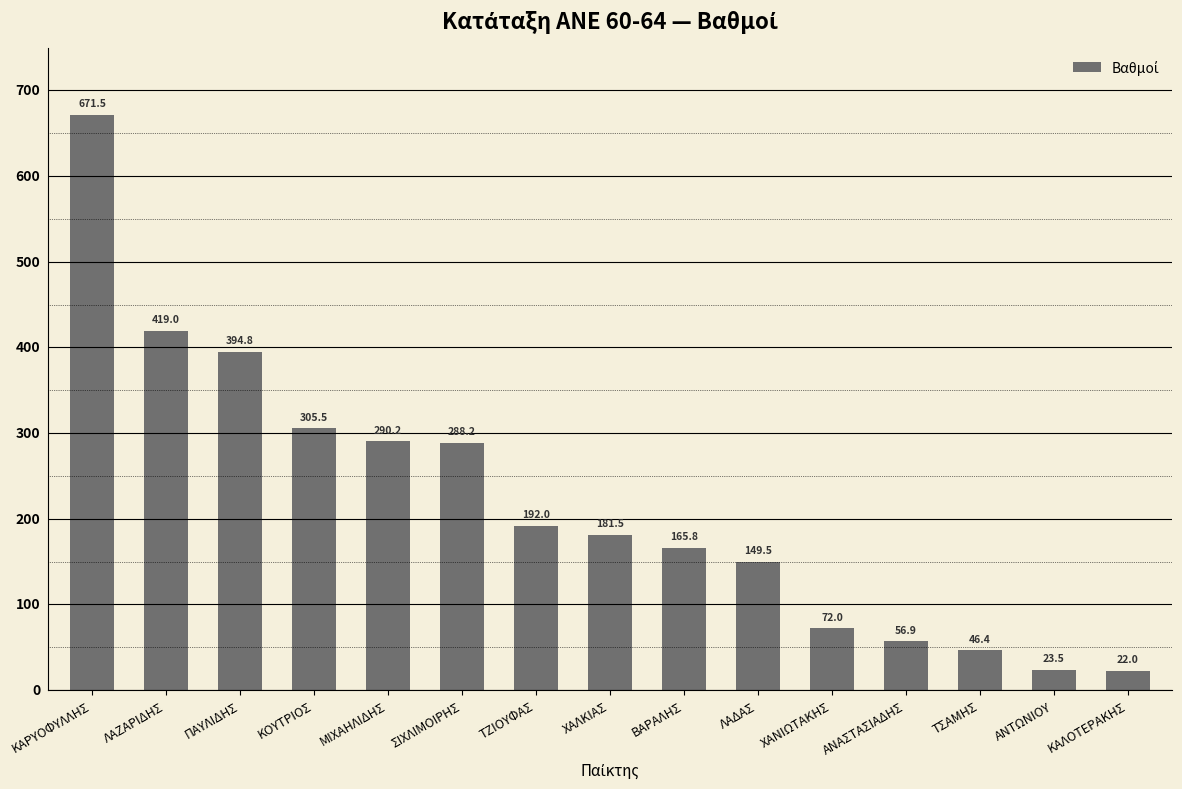

What is the average value?

218.6